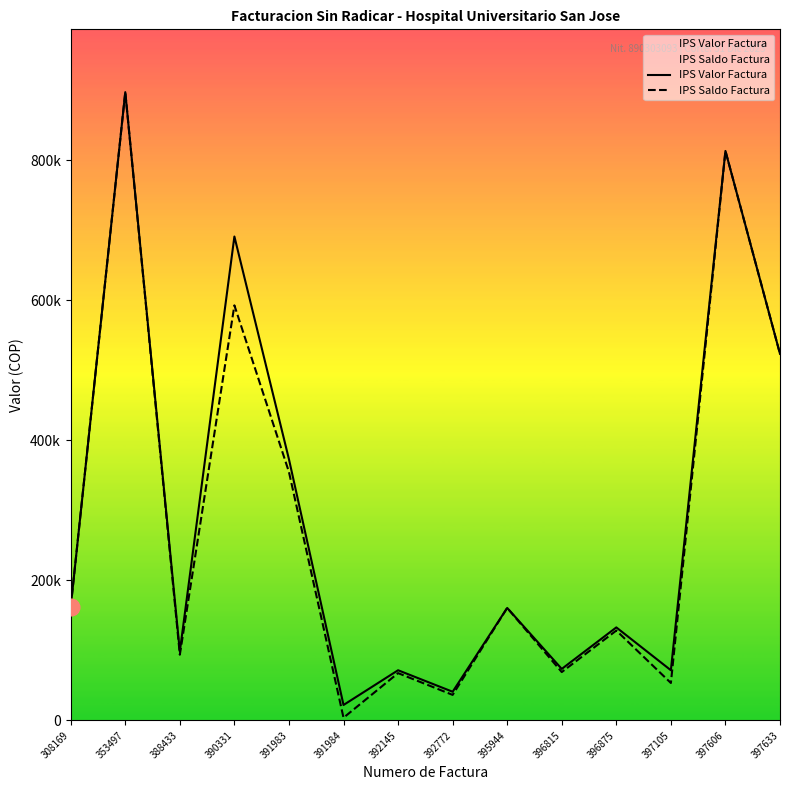

What is the difference between the IPS Saldo Factura values at 397606 and 395944?

652640